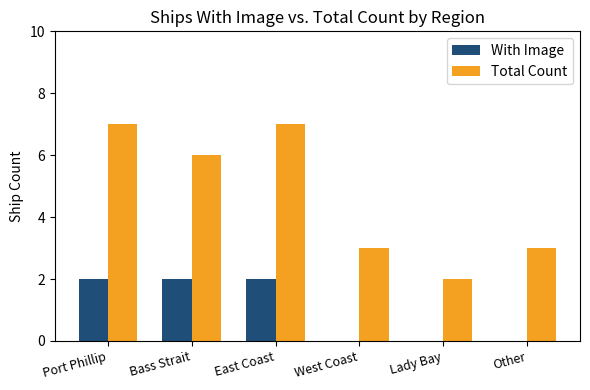

Where does the Total Count series first go above 6?

Port Phillip